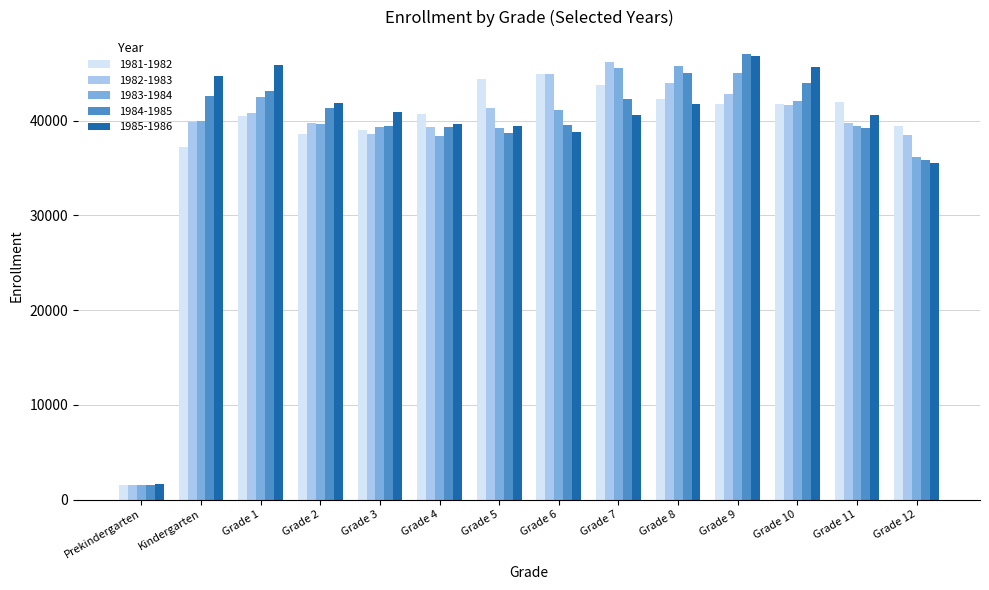

How many data points in 1983-1984 are less than 39925?

7